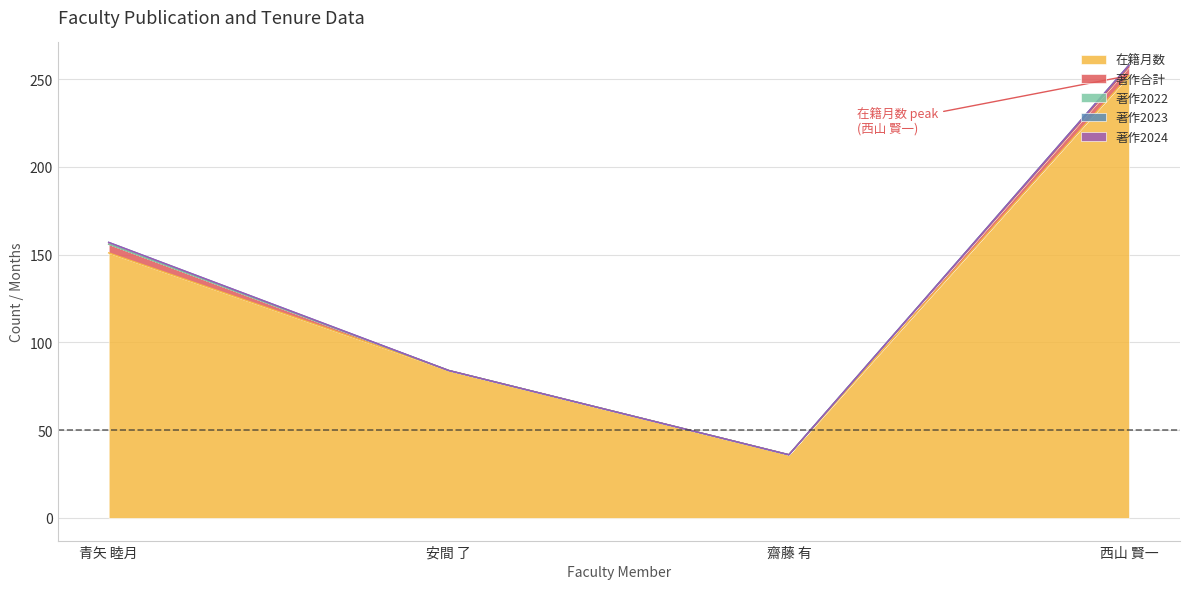

What is the total value across all series at 安間 了?

84